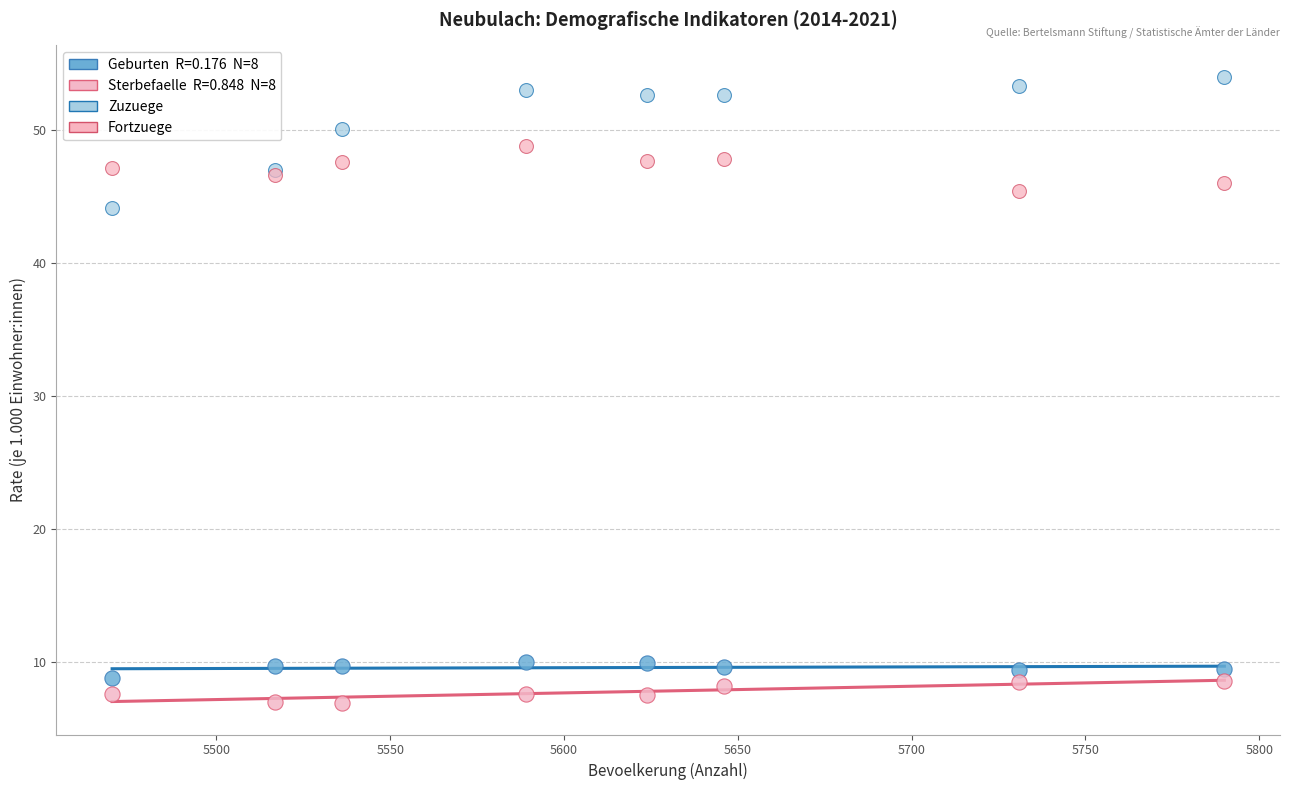

Across all series, what Y value is closest to 30?

44.1